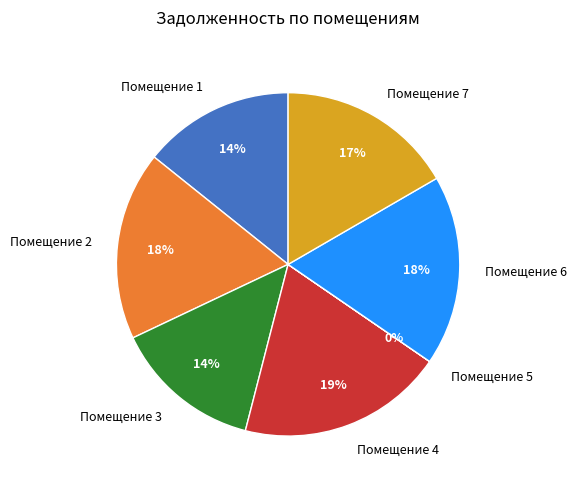

Is there any slice that represents more than half of the pie?

No